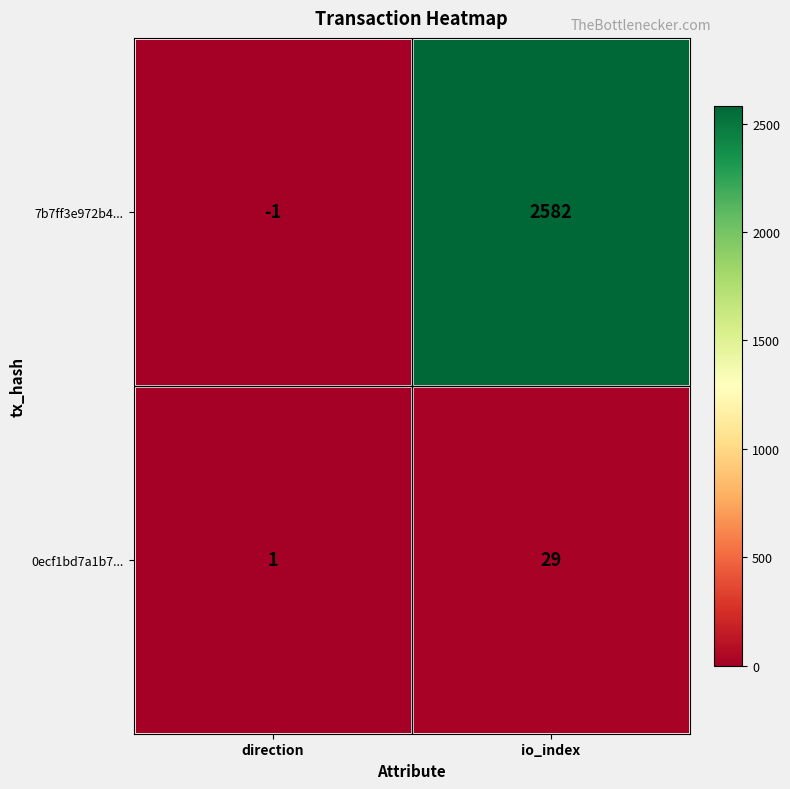

Rank the series by their maximum value, from highest to lowest.

7b7ff3e972b4..., 0ecf1bd7a1b7...